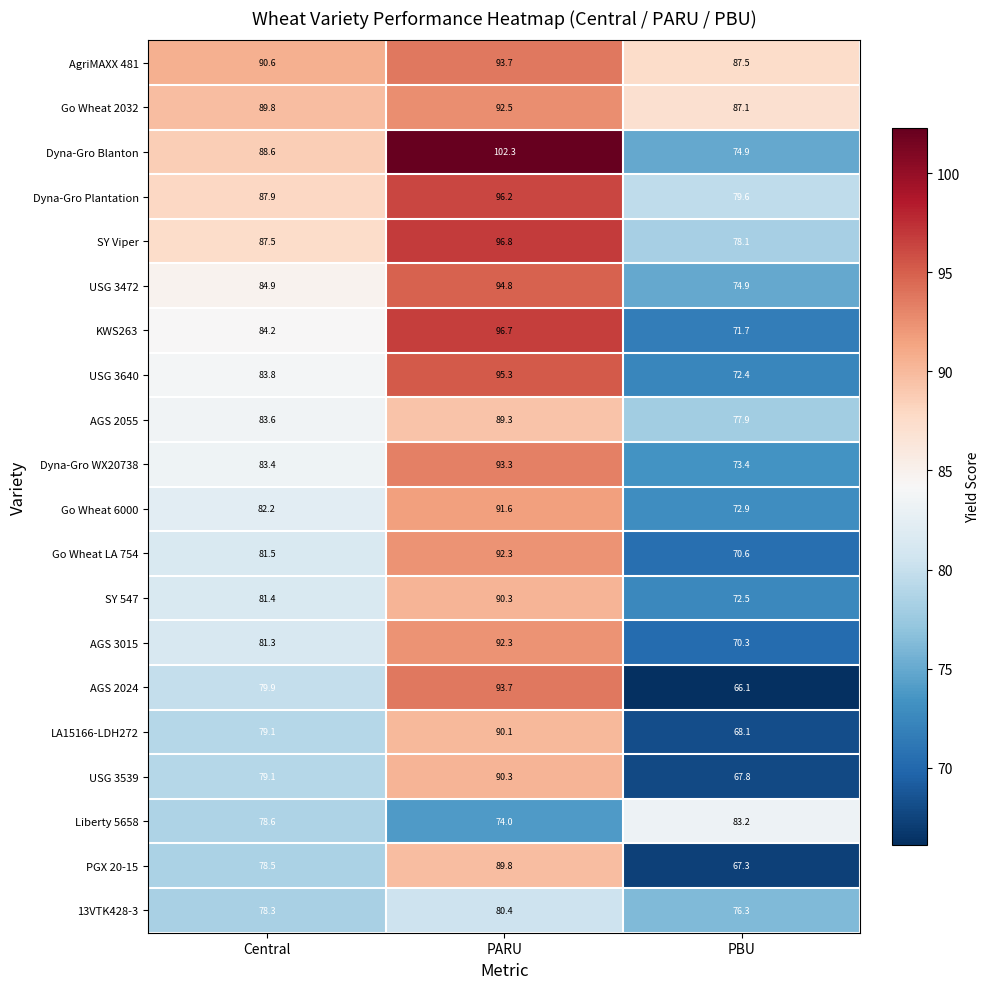

What is the difference between the second highest and minimum values in the Dyna-Gro Plantation series?

8.3